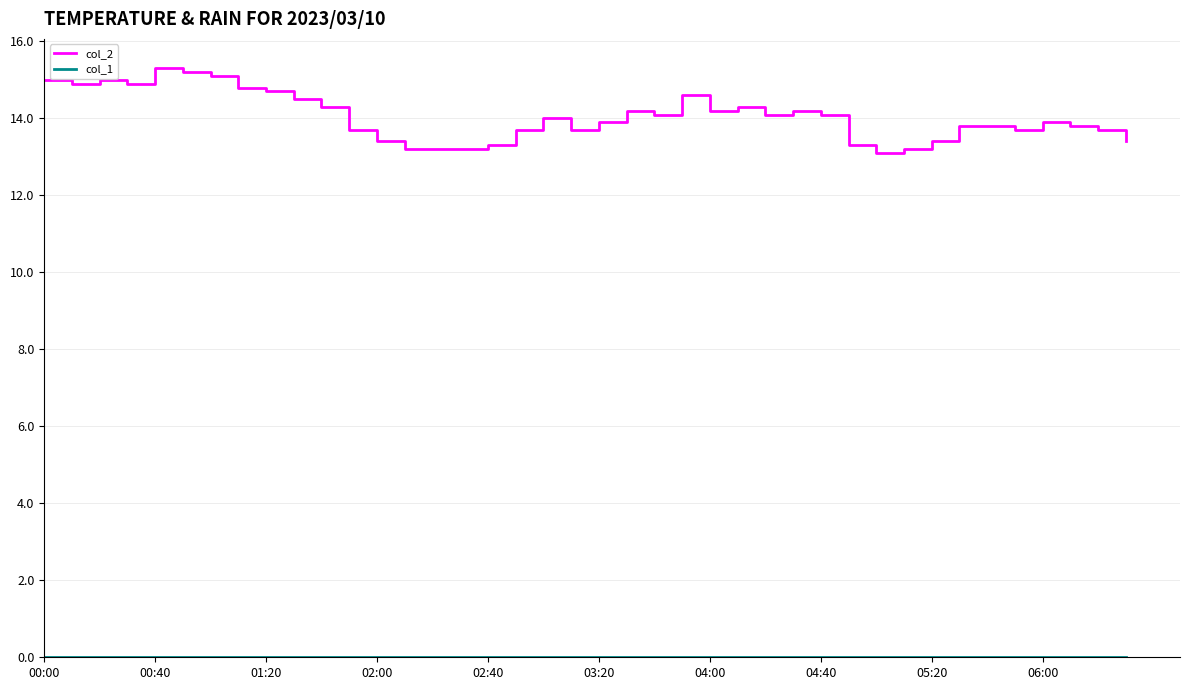

Which series has the largest total across all categories?

col_2